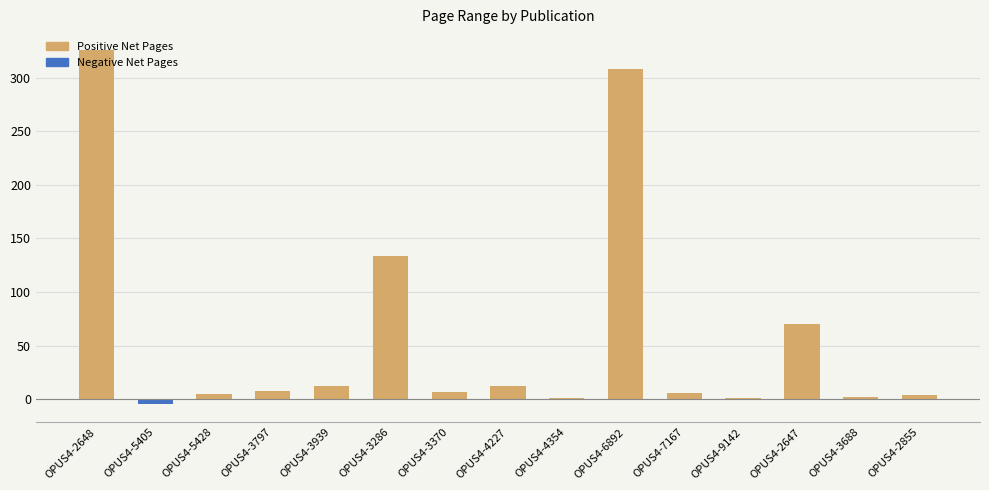

Between OPUS4-3797 and OPUS4-2855, which is larger?

OPUS4-3797